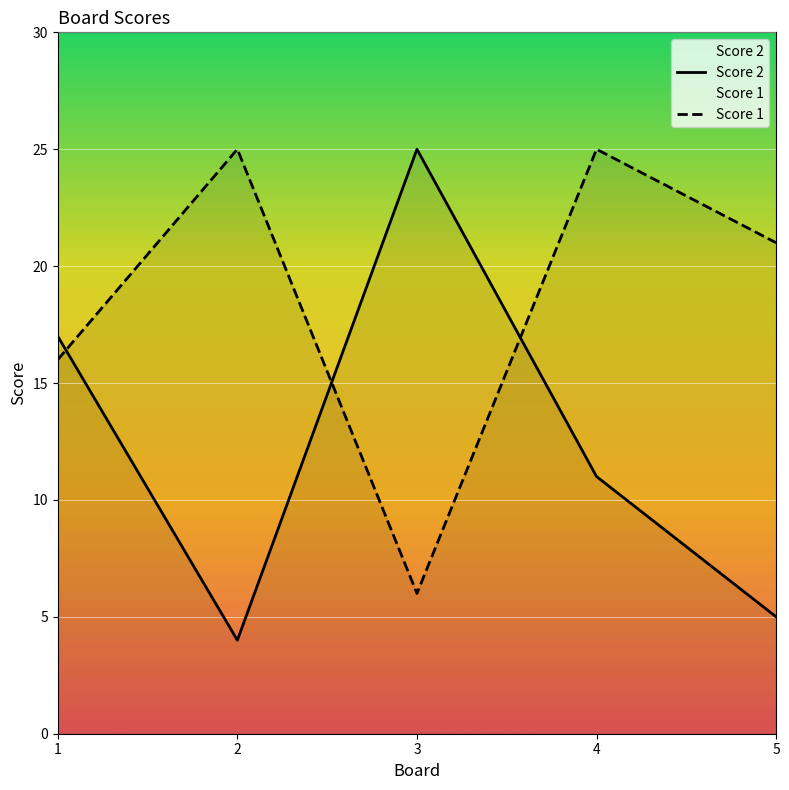

How many intersections are there between Score 1 and Score 2?

3